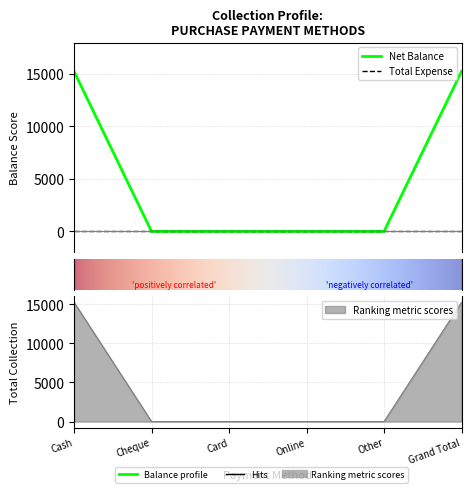

Rank the categories by value from highest to lowest.

Cash, Grand Total, Cheque, Card, Online, Other